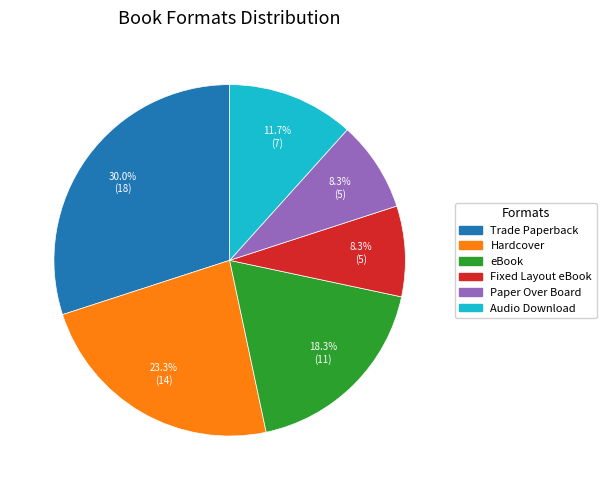

Does any single category account for the majority?

No